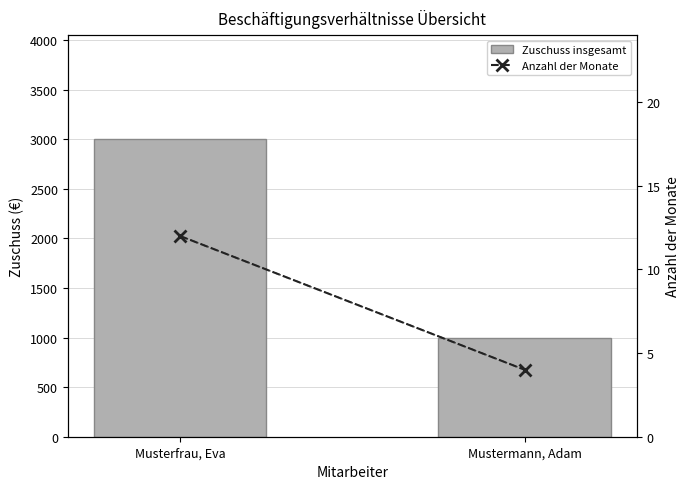

Are the bars horizontal?

No